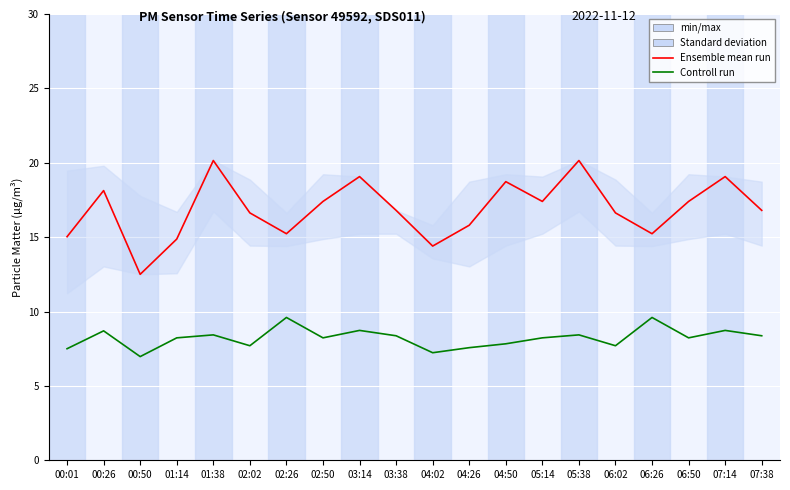

How many data points in Controll run are less than 8?

7